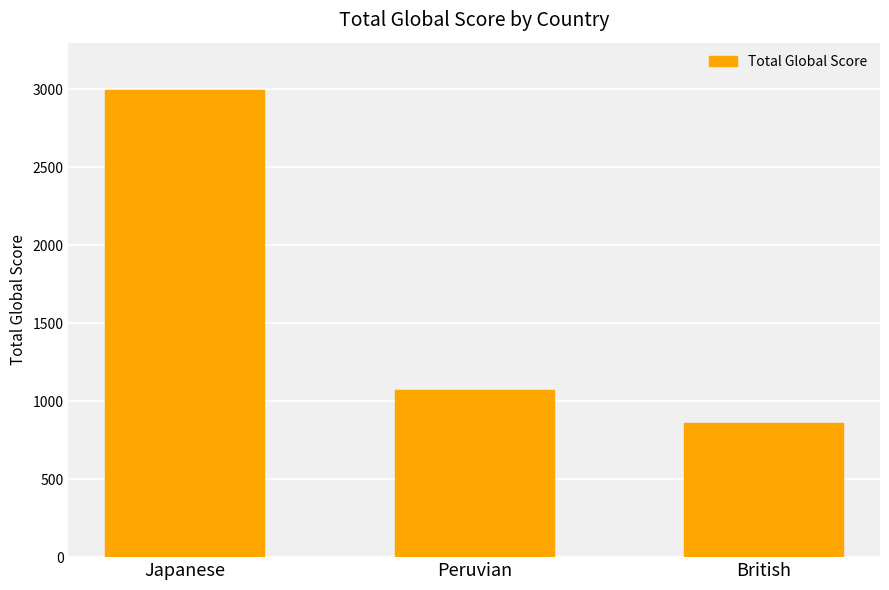

Which label corresponds to the largest value in the chart?

Japanese